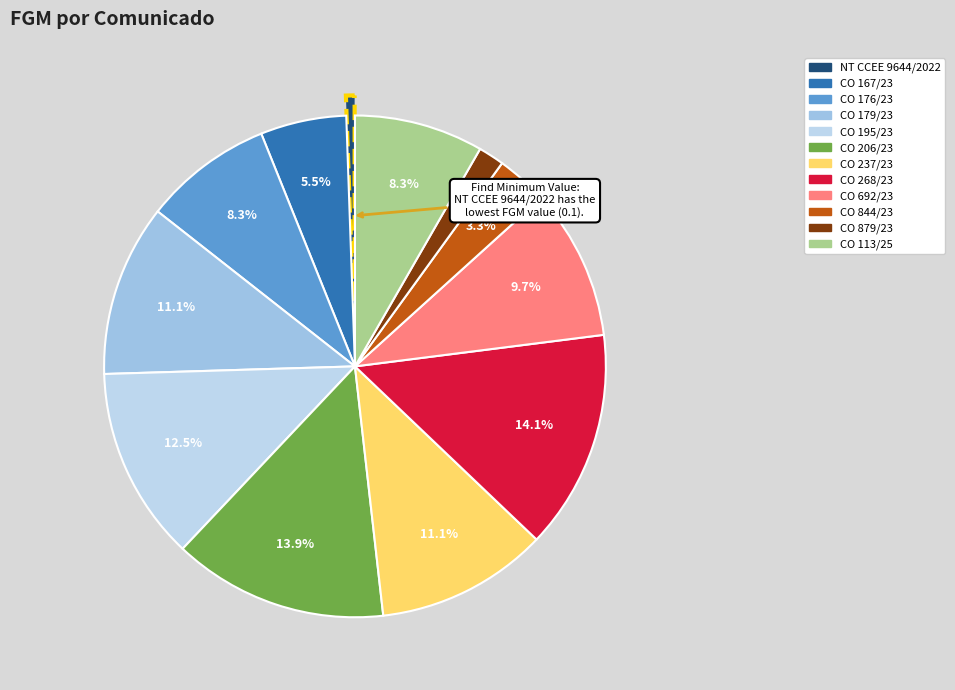

How many segments does this pie chart have?

12